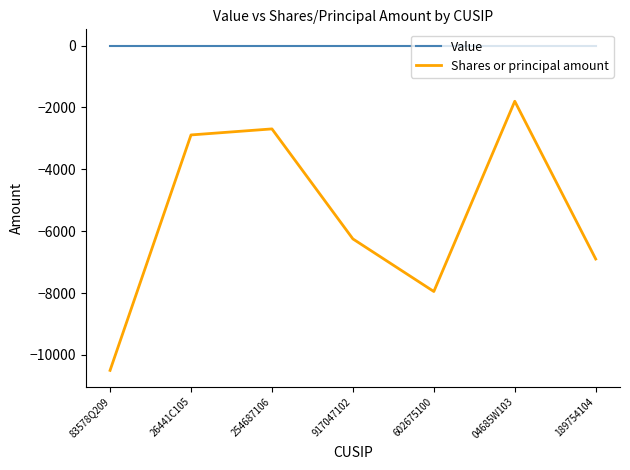

Is it true that Shares or principal amount equals -10392 at 917047102?

False